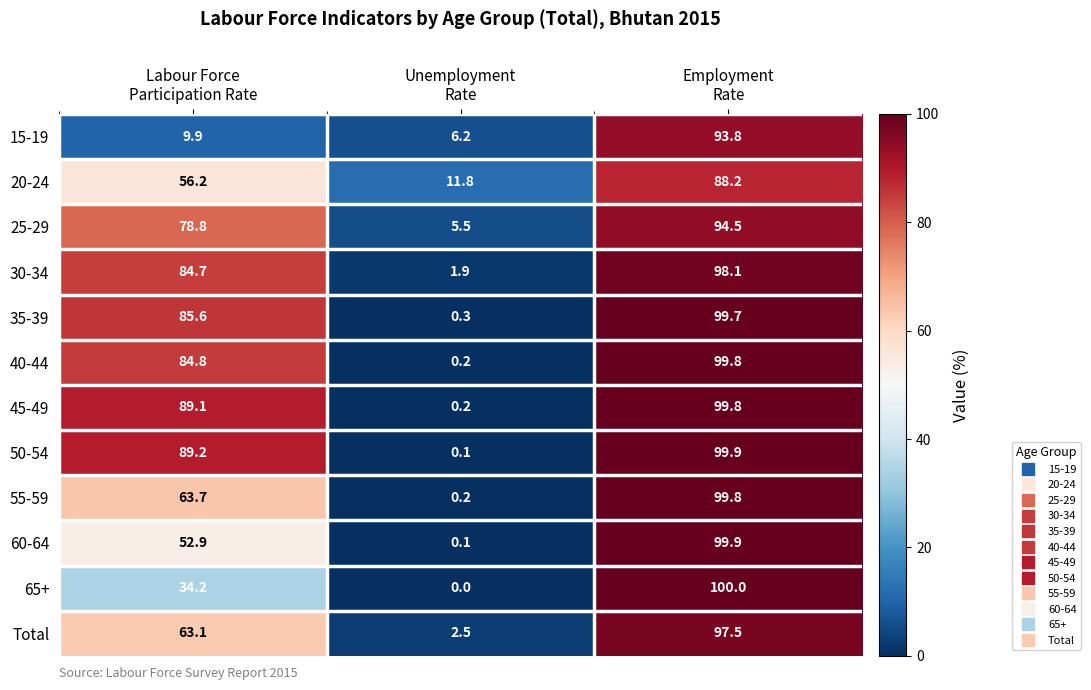

Which series has the widest spread of values?

65+